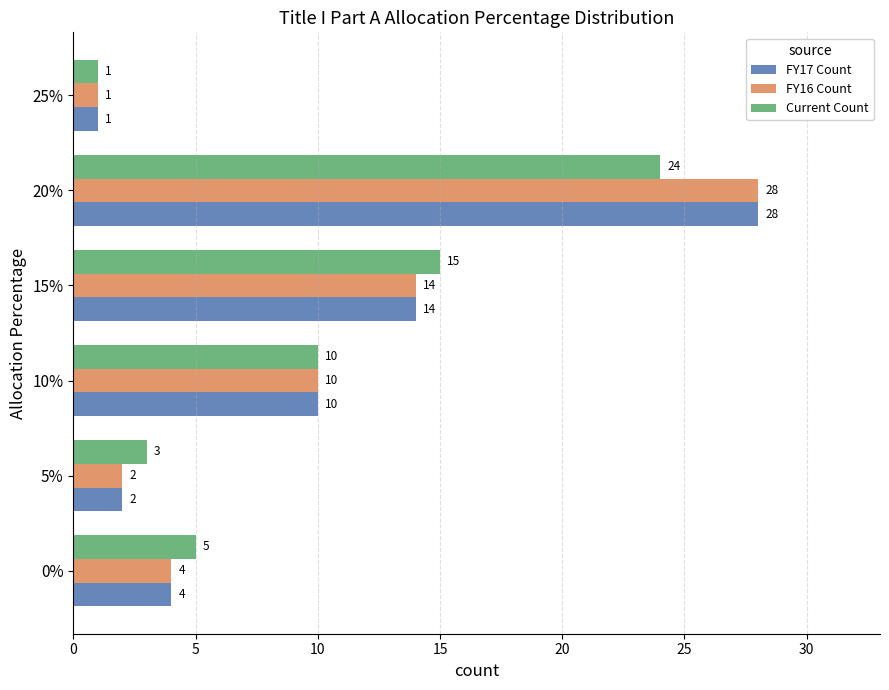

Rank the categories by Current Count value from highest to lowest.

20%, 15%, 10%, 0%, 5%, 25%